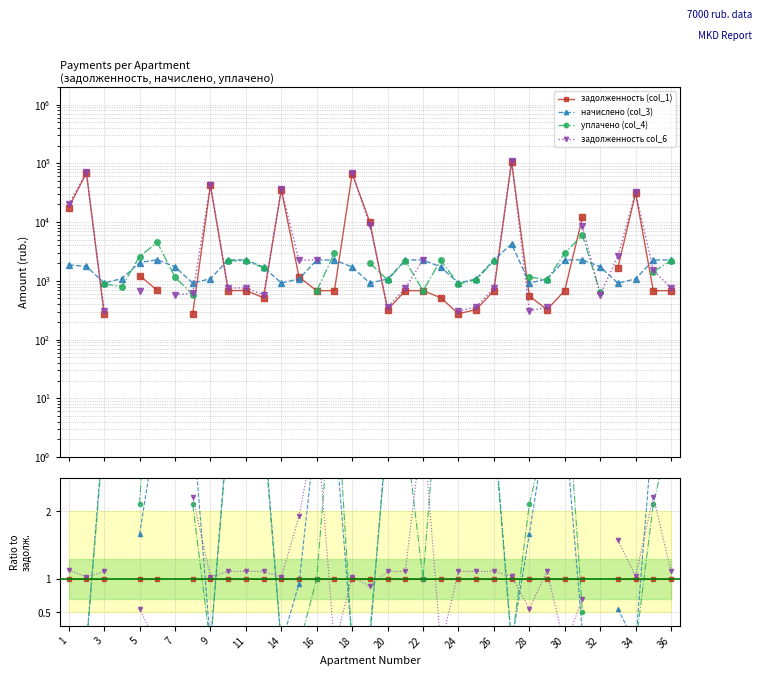

Does the chart display data point markers on the line(s)?

Yes